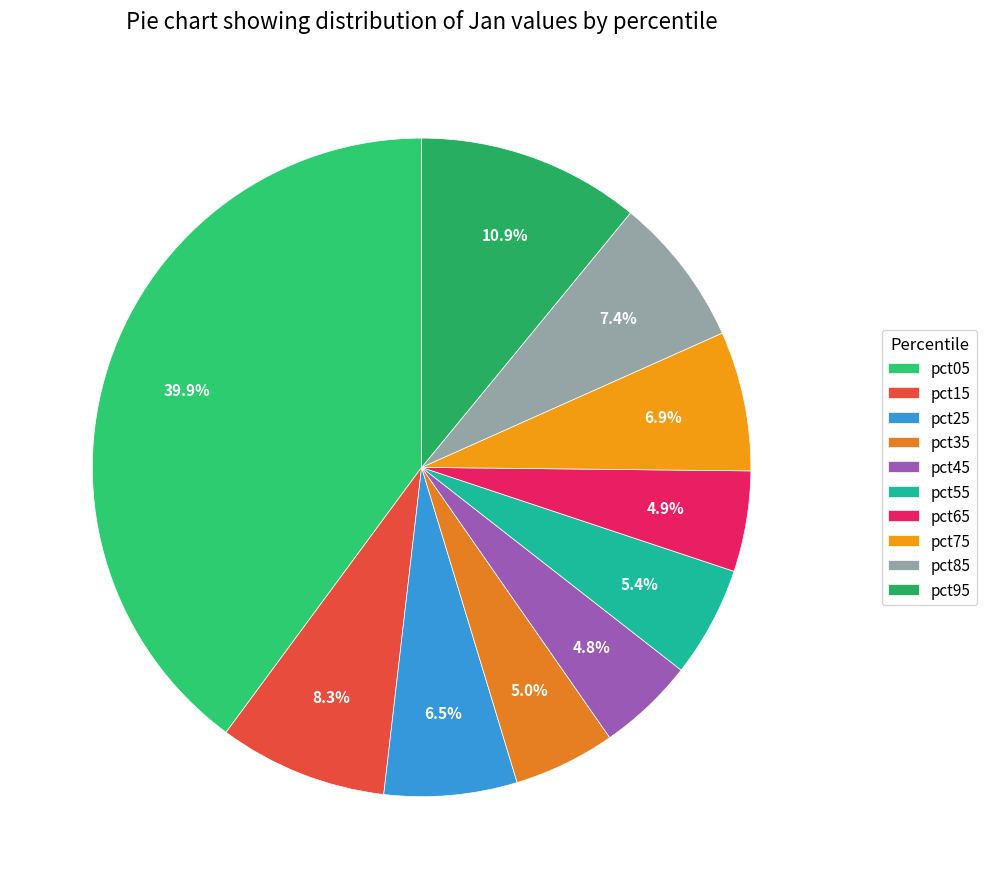

Does pct95 represent more than half of the total?

No